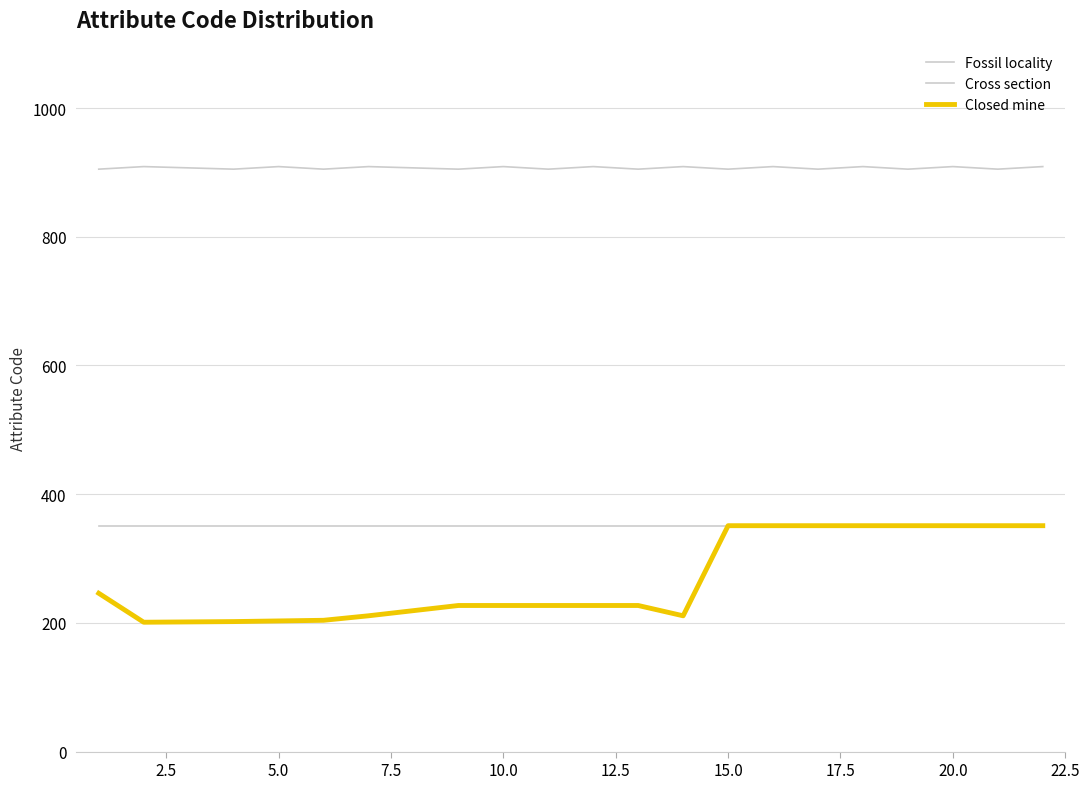

Is this an area chart (filled region under the line)?

No